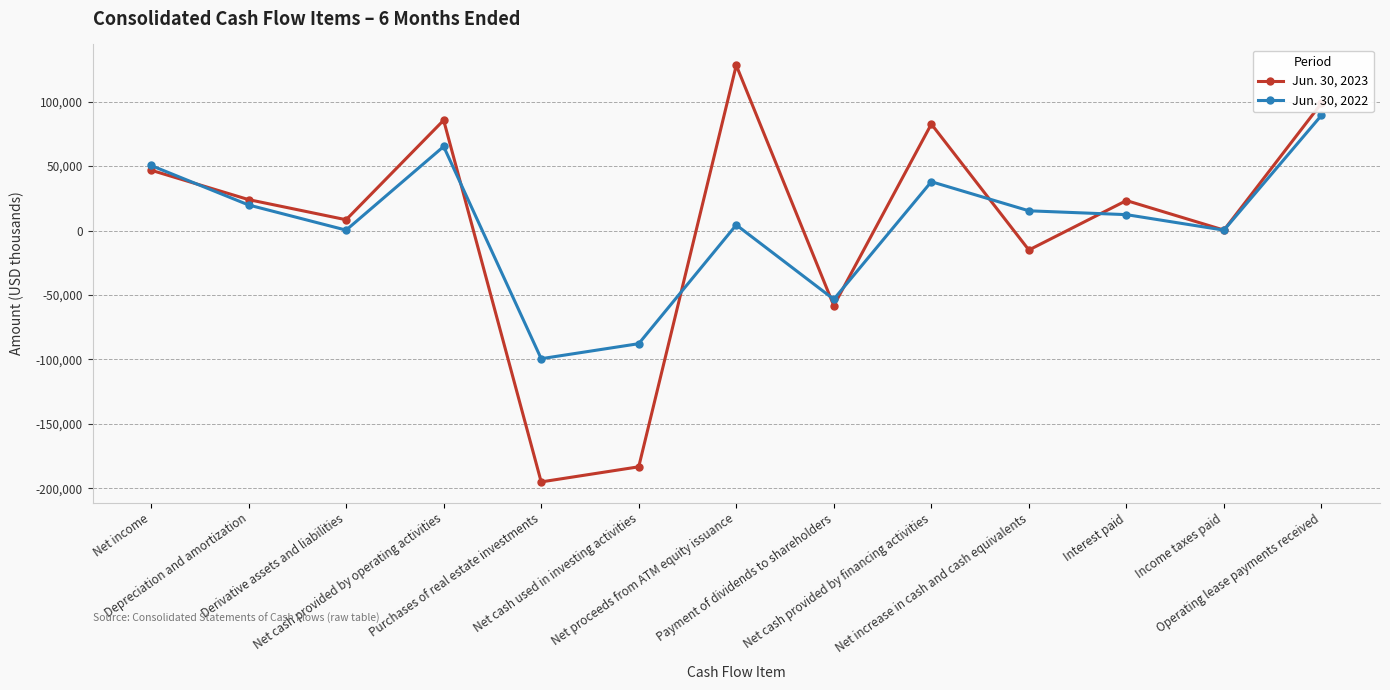

What is the minimum value shown in the chart?

-194970